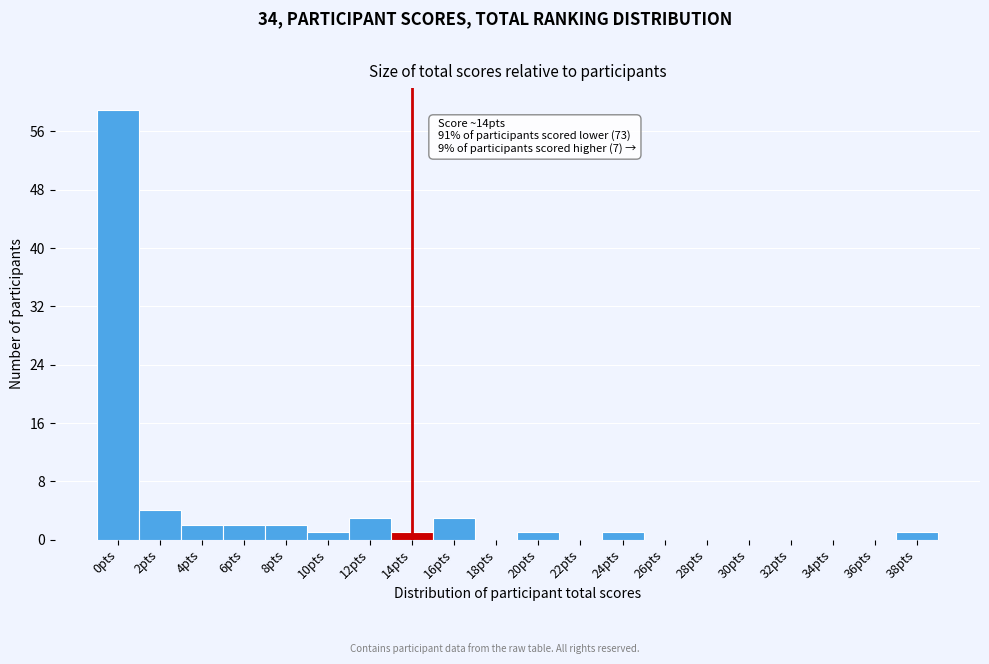

Reading right to left, transcribe all the data shown in this chart.

38pts=1	36pts=0	34pts=0	32pts=0	30pts=0	28pts=0	26pts=0	24pts=1	22pts=0	20pts=1	18pts=0	16pts=3	14pts=1	12pts=3	10pts=1	8pts=2	6pts=2	4pts=2	2pts=4	0pts=59